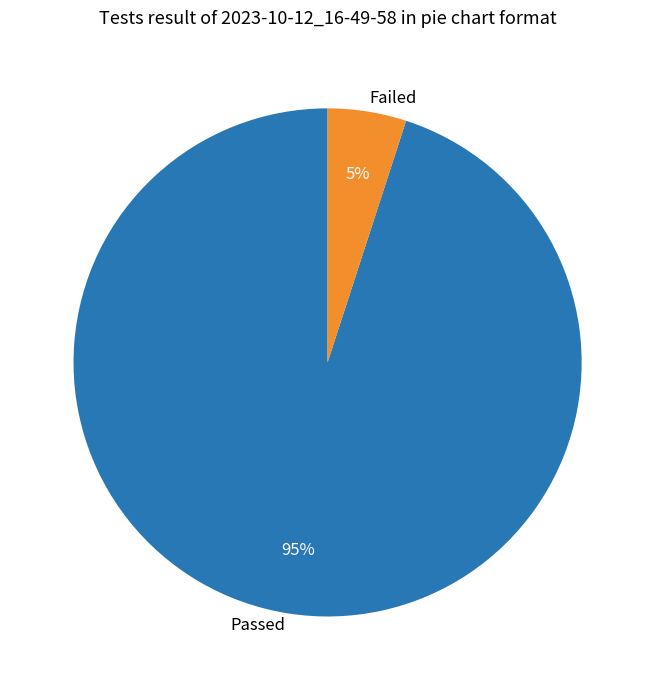

What percentage is the Failed slice, to the nearest percent?

5%